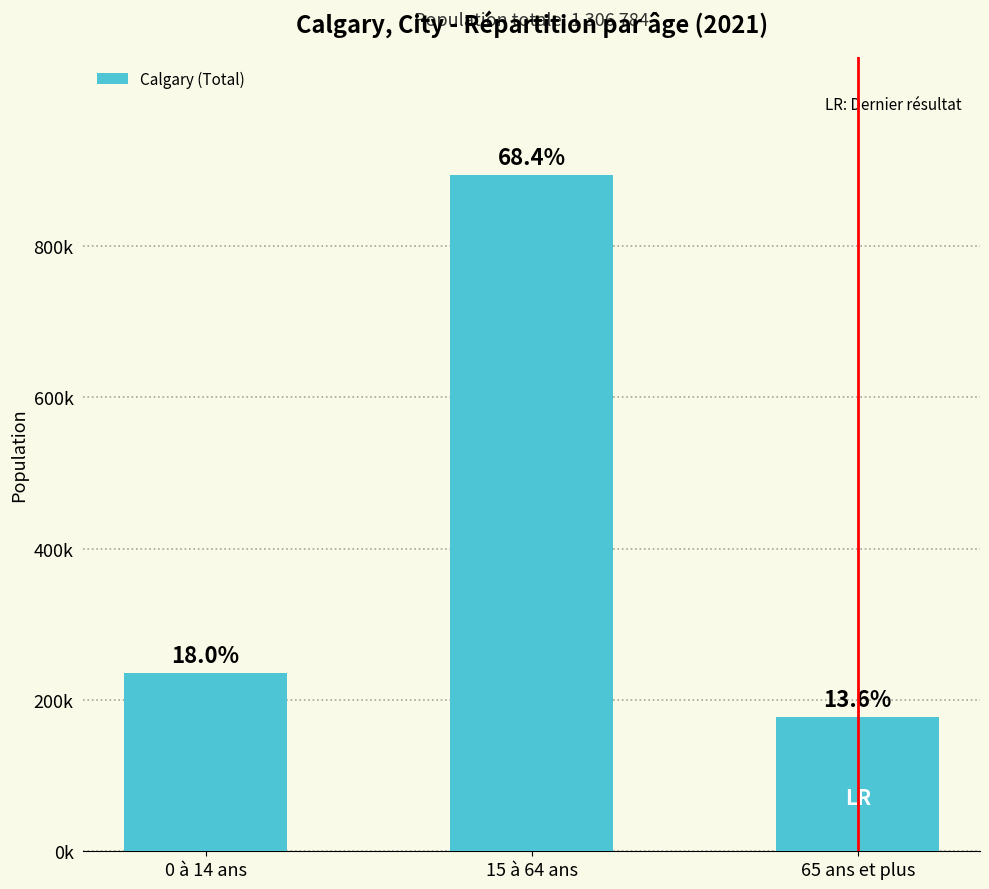

The value at 15 à 64 ans is 1225117. True or false?

False